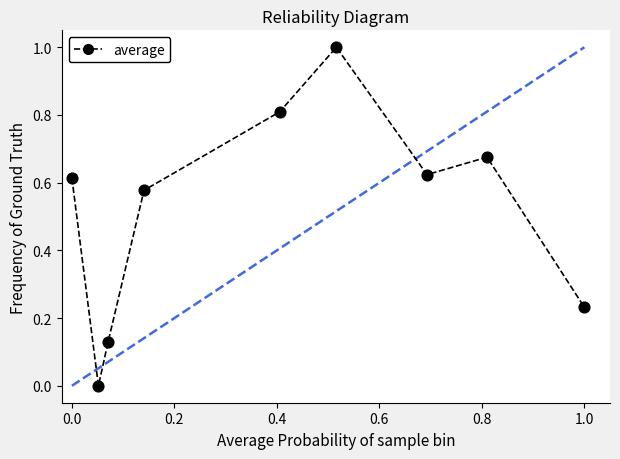

What is the range of X values (max minus min)?

1.0